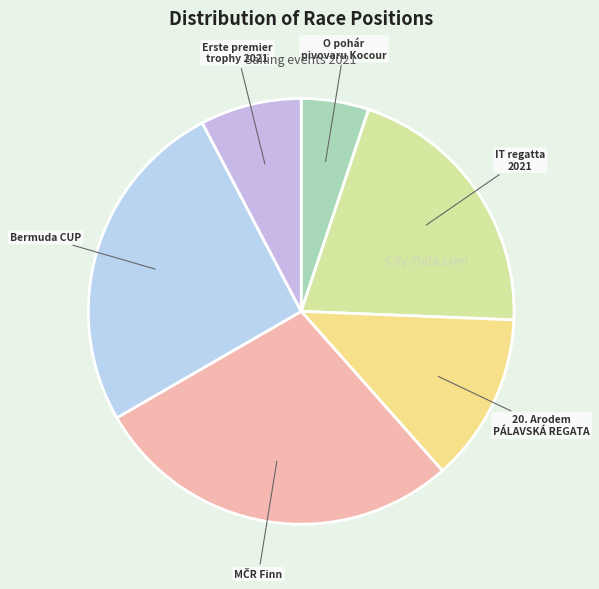

What is the ratio of the value at IT regatta 2021 to the value at 20. Arodem PÁLAVSKÁ REGATA?

1.6